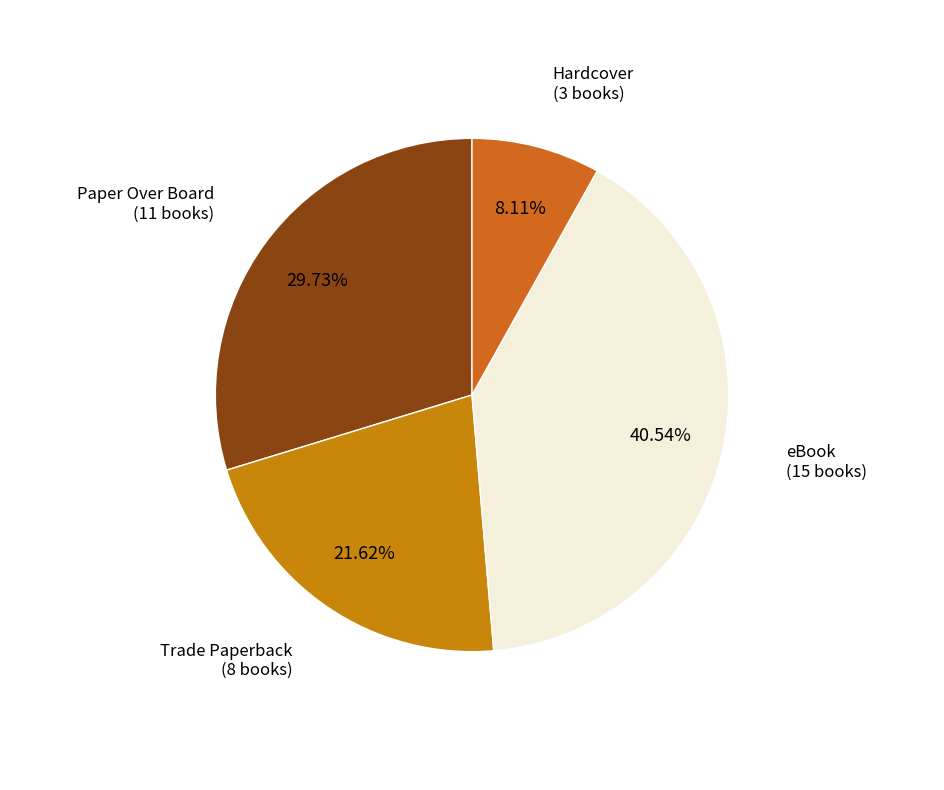

Is it true that Paper Over Board is 30% of the pie?

True